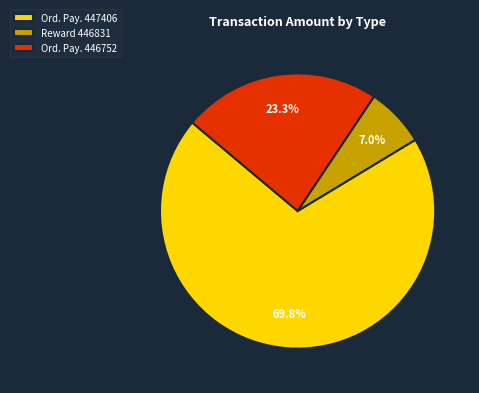

What percentage do Ord. Pay. 447406 and Reward 446831 together represent?

76.7%